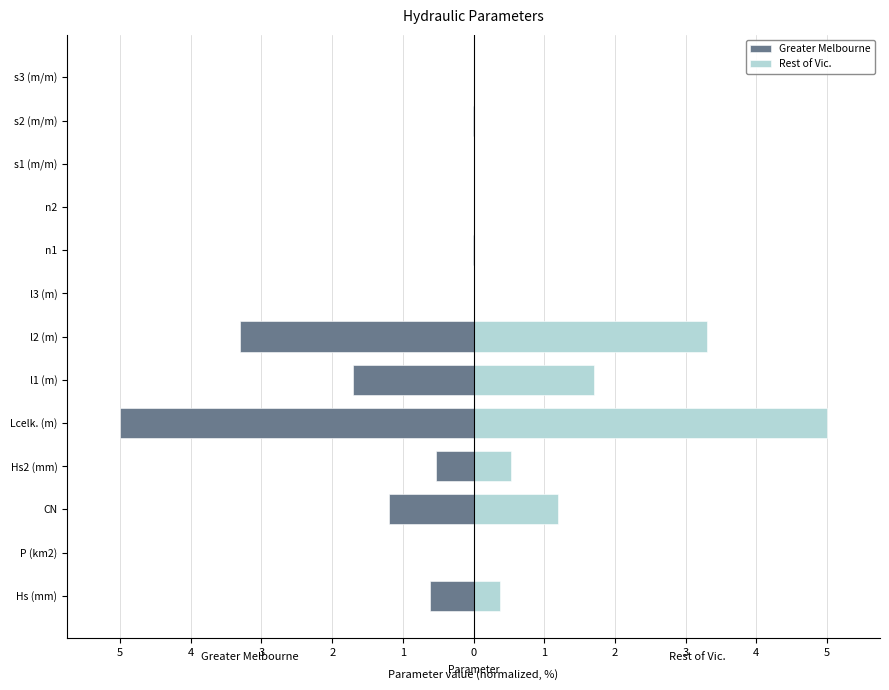

Rank the series by their average value, from lowest to highest.

Greater Melbourne, Rest of Vic.